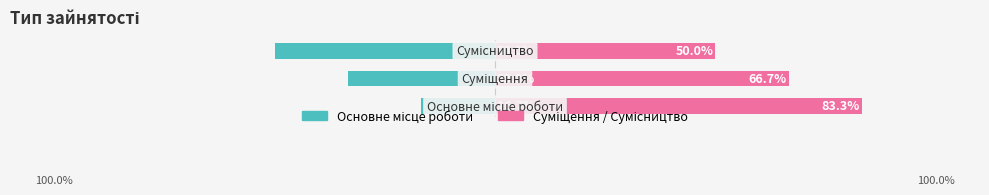

What is the minimum value for Суміщення / Сумісництво?

50.0